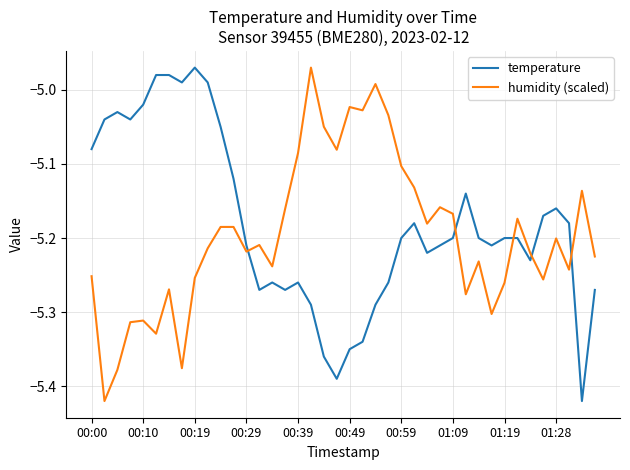

True or false: humidity (scaled) and temperature intersect in this chart.

True